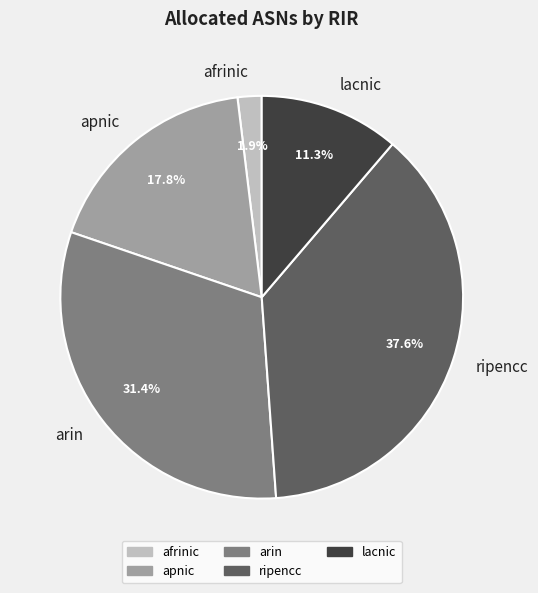

What is the ratio of the value at ripencc to the value at lacnic?

3.3